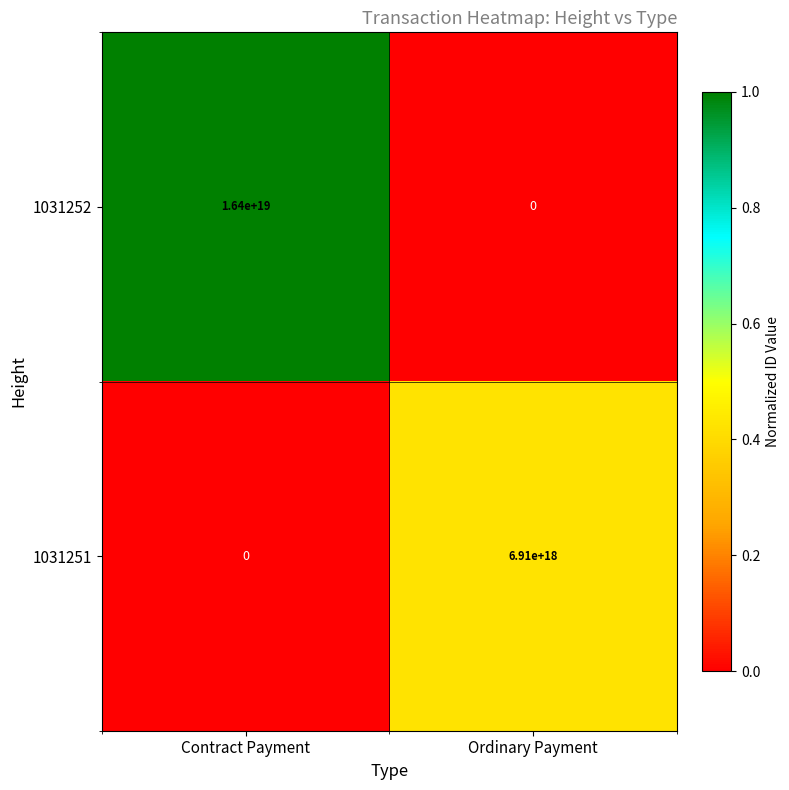

Which series changed the most between Contract Payment and Ordinary Payment?

1031252